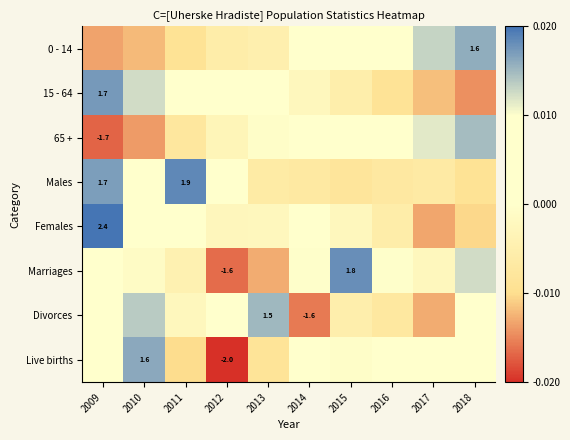

Read the 15 - 64 value at 2018.

-1.4